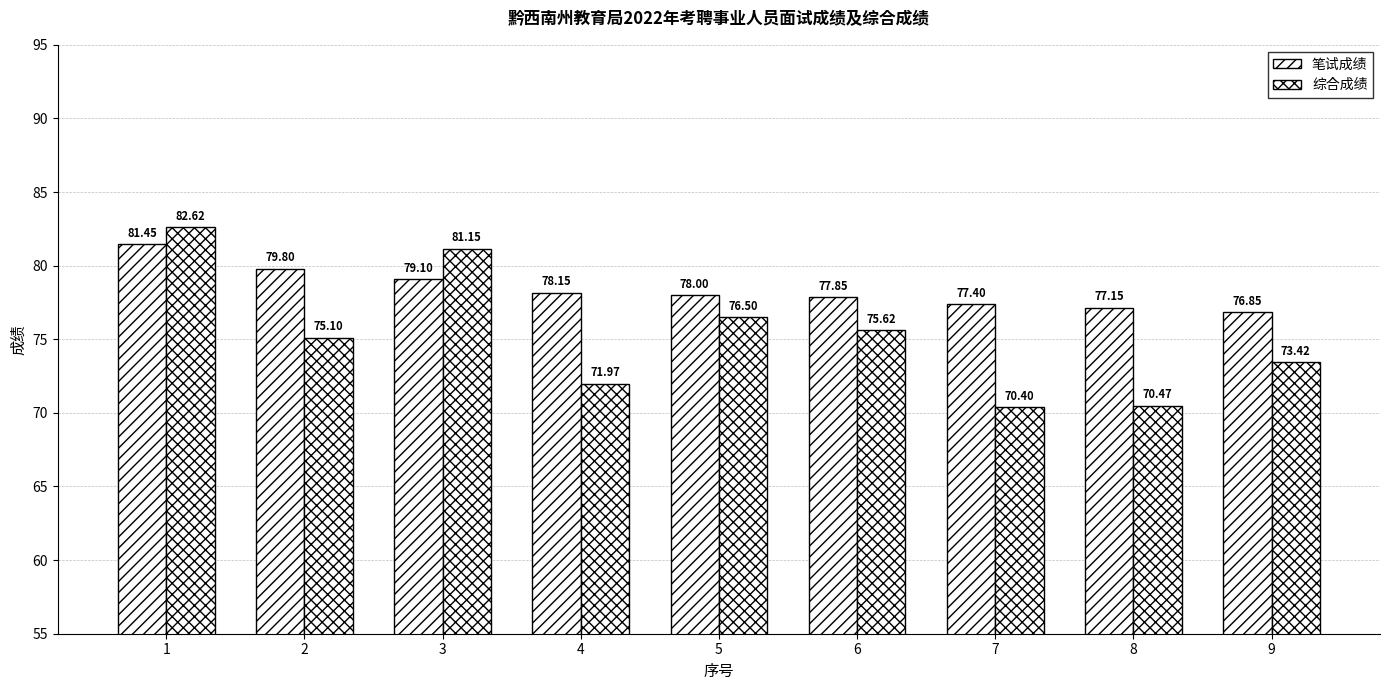

Reading left to right, what are all the values shown in this chart?

笔试成绩: 81.5	79.8	79.1	78.2	78.0	77.8	77.4	77.2	76.8
综合成绩: 82.6	75.1	81.2	72.0	76.5	75.6	70.4	70.5	73.4